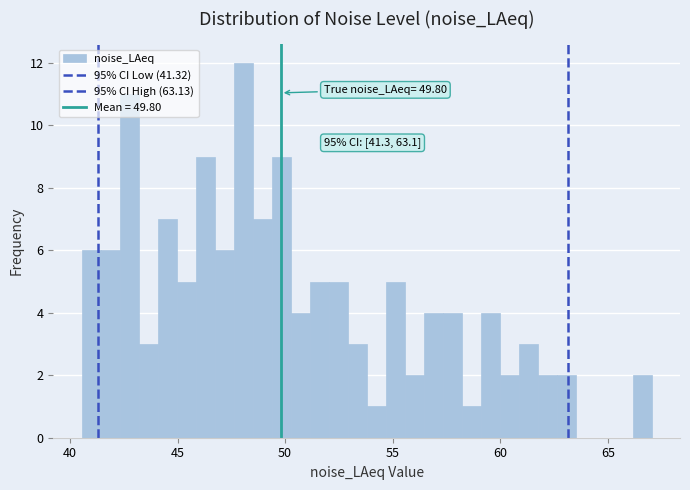

Around what value on the x-axis is the tallest bar? Give the approximate position of its centre, as read against the axis.

48.0